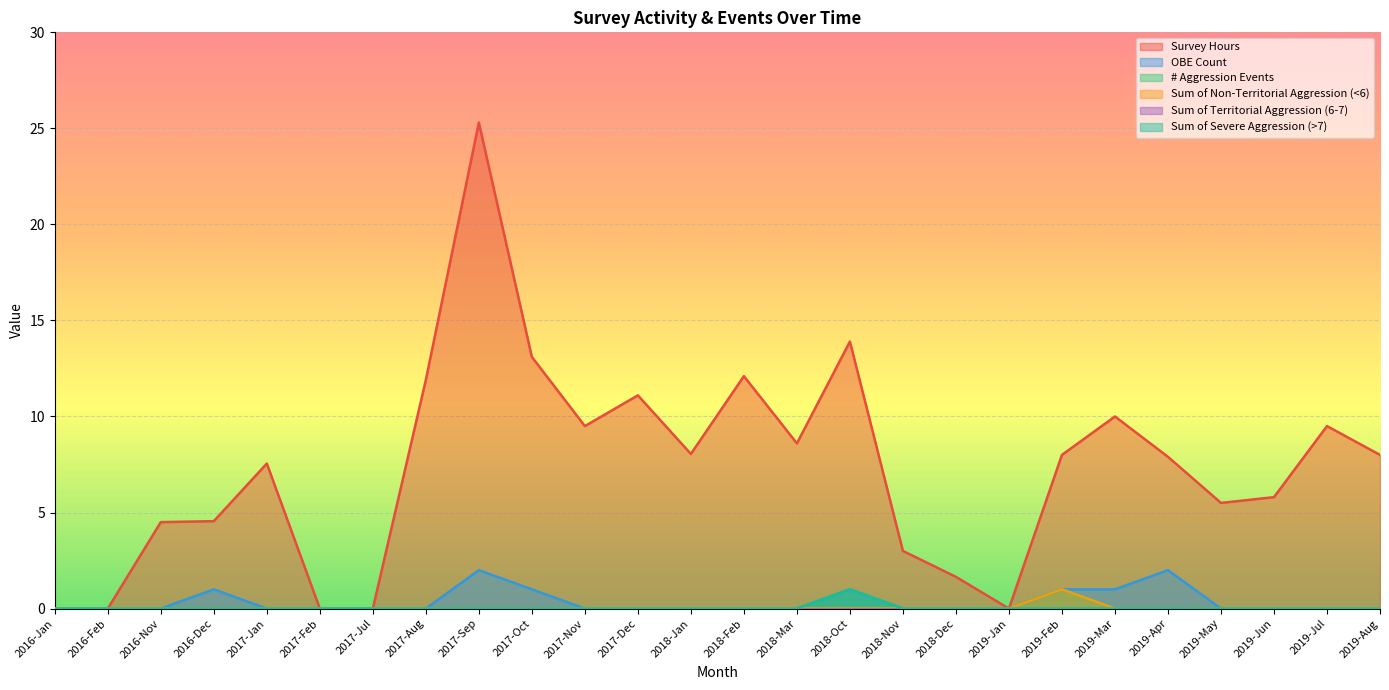

Is the value of Sum of Non-Territorial Aggression (<6) at 2019-Aug greater than the value of # Aggression Events at 2017-Dec?

No